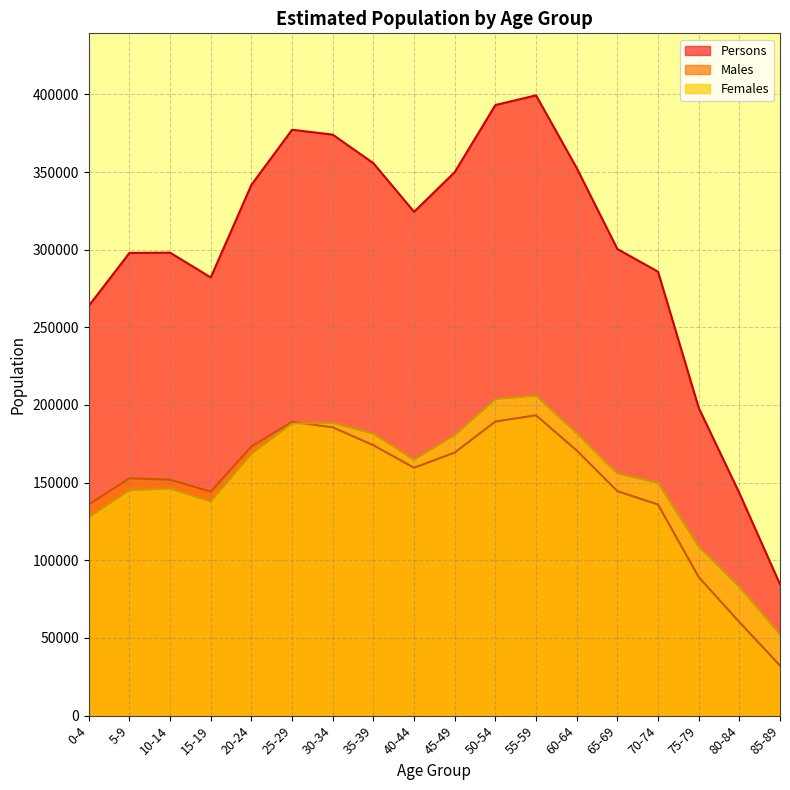

How many interior local valleys does the Males series have?

2